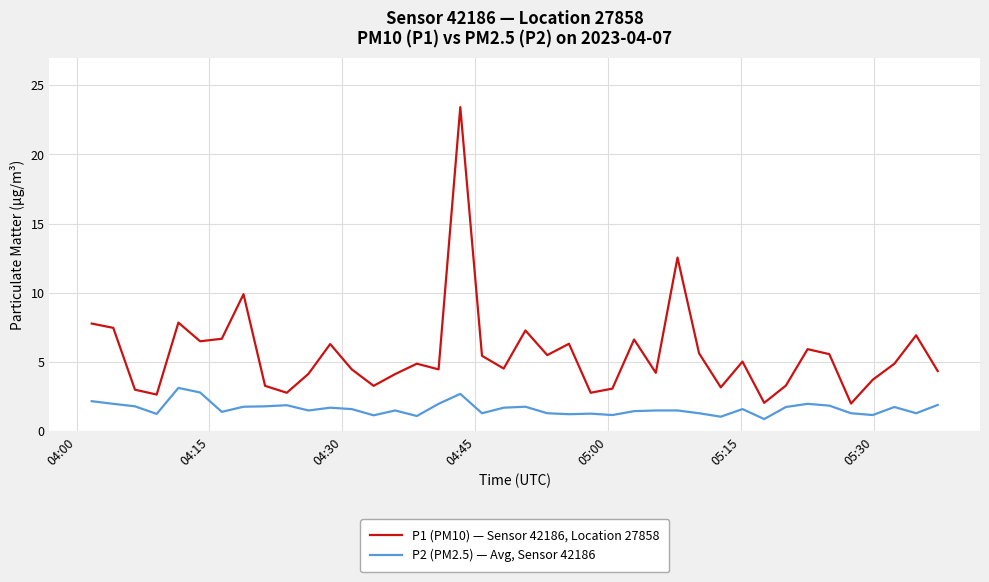

Which series has the widest spread of values?

P1 (PM10) — Sensor 42186, Location 27858